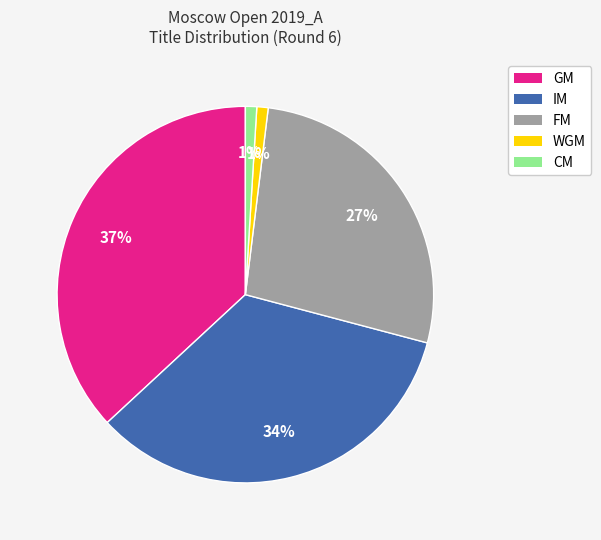

Do GM and IM together represent more than half of the pie?

Yes